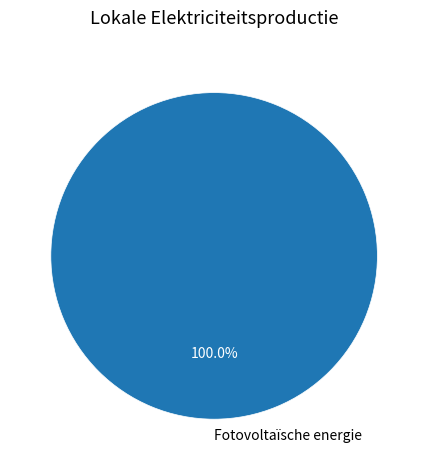

Is Fotovoltaïsche energie the majority of the pie?

Yes